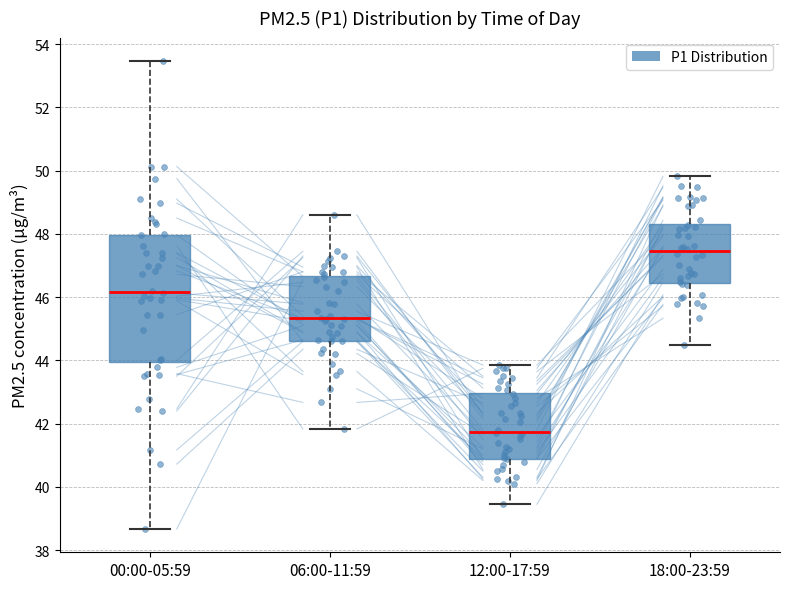

Reading left to right, transcribe this box plot: for each box, give where its median line is, the range the box spans, and where its two whiskers end, as read against the y-axis. The values are not printed on the chart, so give them approximately, as read against the axis.

00:00-05:59: median 46.2, box 44.0 to 48.0, whiskers 38.6 to 53.4
06:00-11:59: median 45.4, box 44.6 to 46.6, whiskers 41.8 to 48.6
12:00-17:59: median 41.8, box 40.8 to 43.0, whiskers 39.4 to 43.8
18:00-23:59: median 47.4, box 46.4 to 48.4, whiskers 44.6 to 49.8